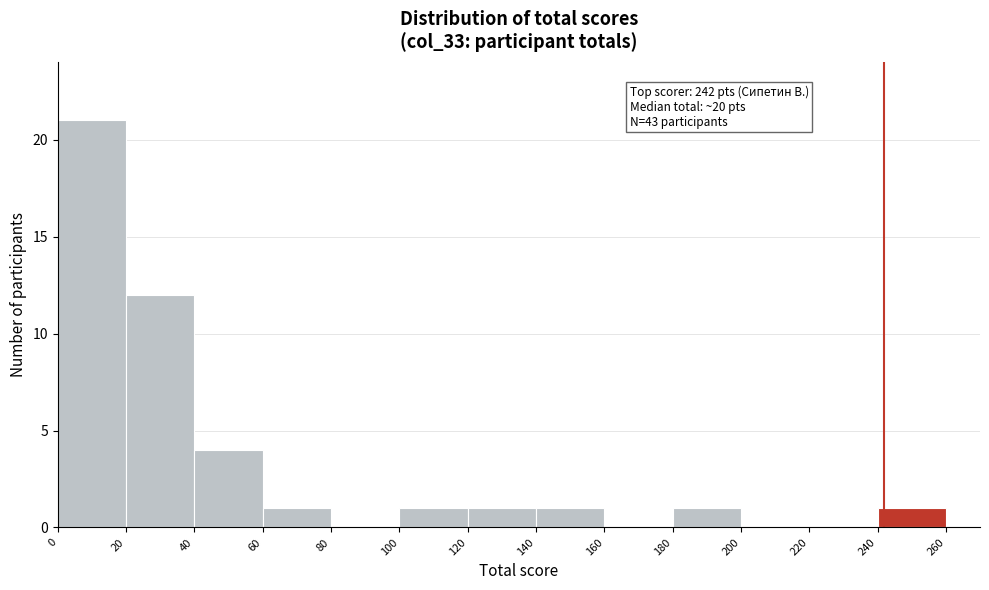

Over which range of the x-axis is the bar tallest?

0 to 20